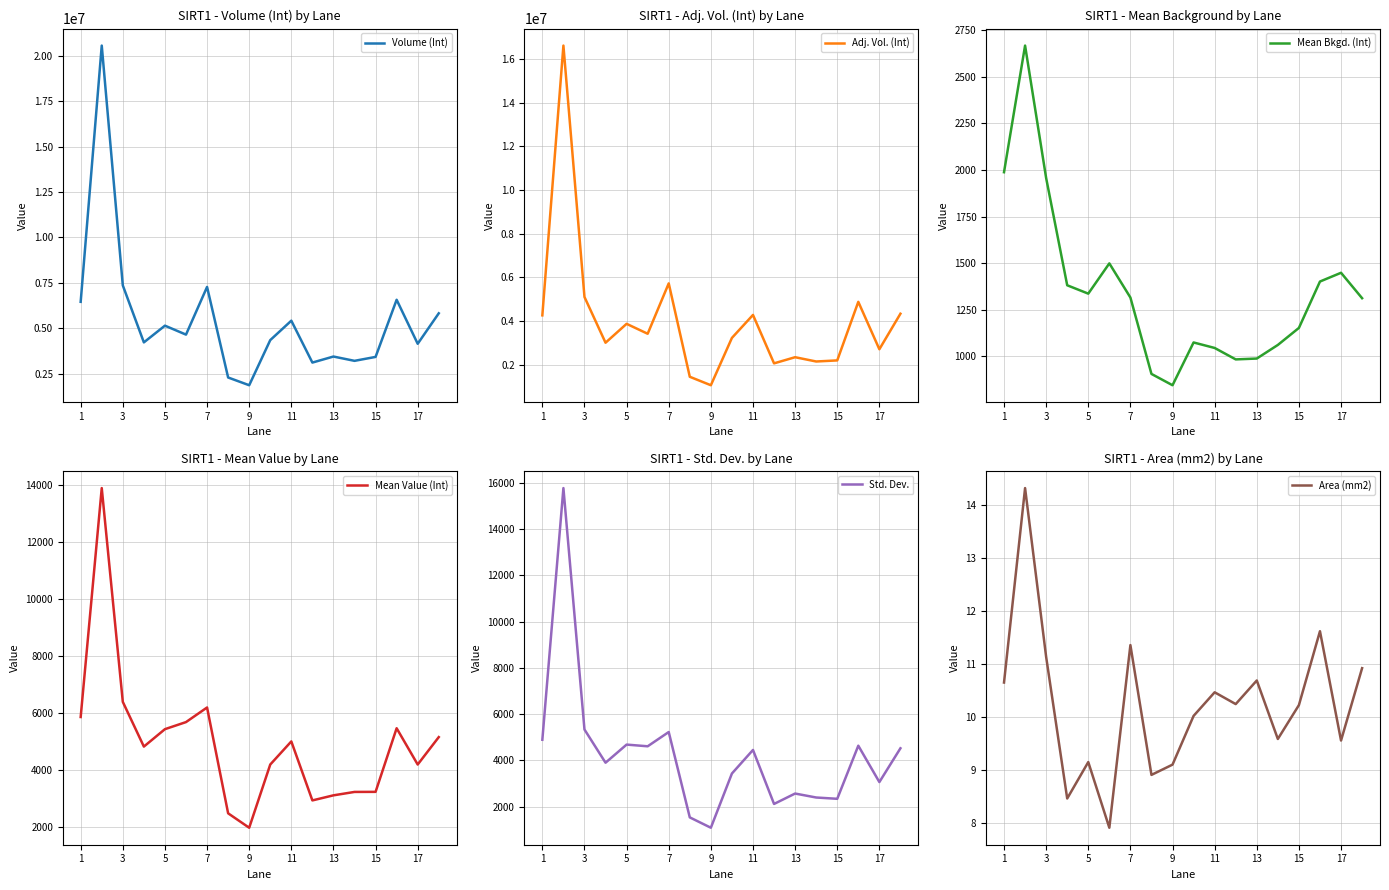

What value does the Mean Bkgd. (Int) series have at 1?

1987.7